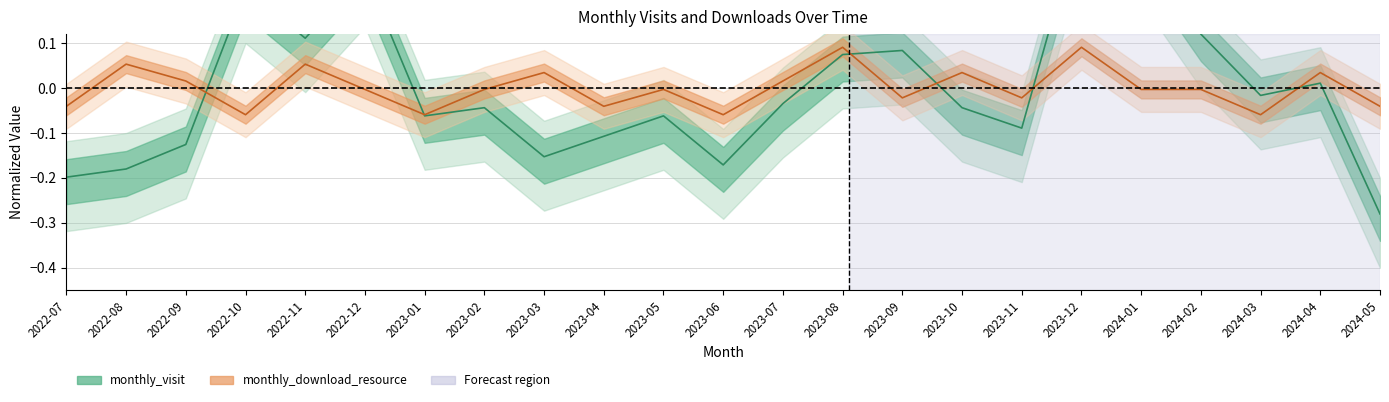

List the labels in order of monthly_download_resource value, largest first.

2023-08, 2023-12, 2022-08, 2022-11, 2023-03, 2023-10, 2024-04, 2022-09, 2023-07, 2022-12, 2023-02, 2023-05, 2024-01, 2024-02, 2023-09, 2023-11, 2022-07, 2023-04, 2024-05, 2022-10, 2023-01, 2023-06, 2024-03